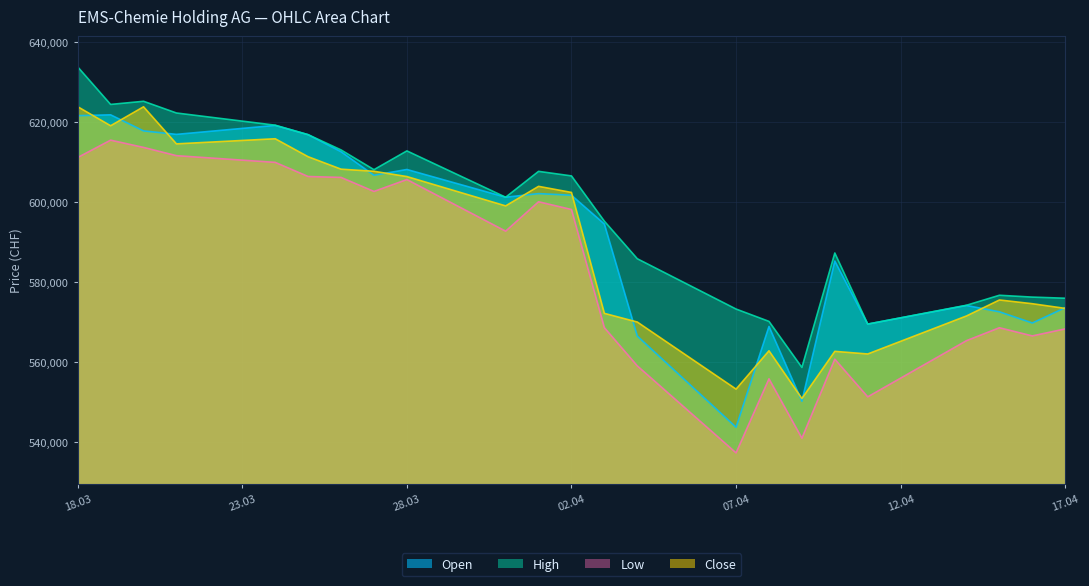

What are all the series names shown in the legend?

Open, High, Low, Close